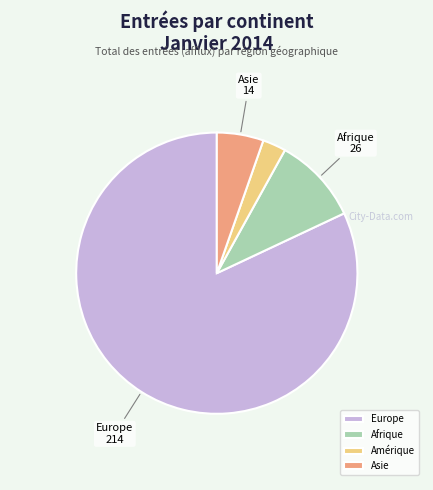

Which slice represents more than half of the pie?

Europe